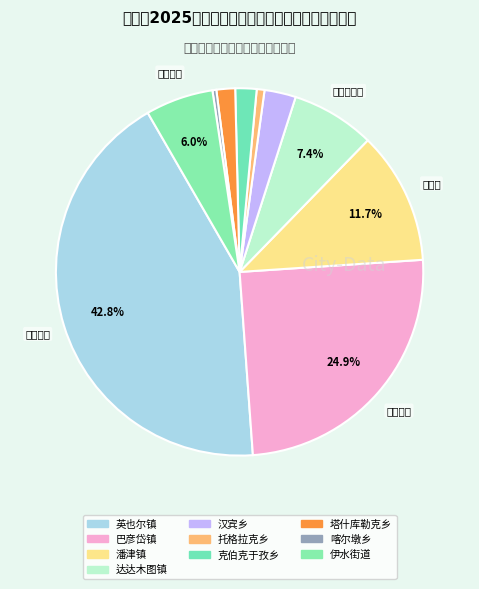

Is the sum of 达达木图镇 and 潘津镇 greater than half?

No